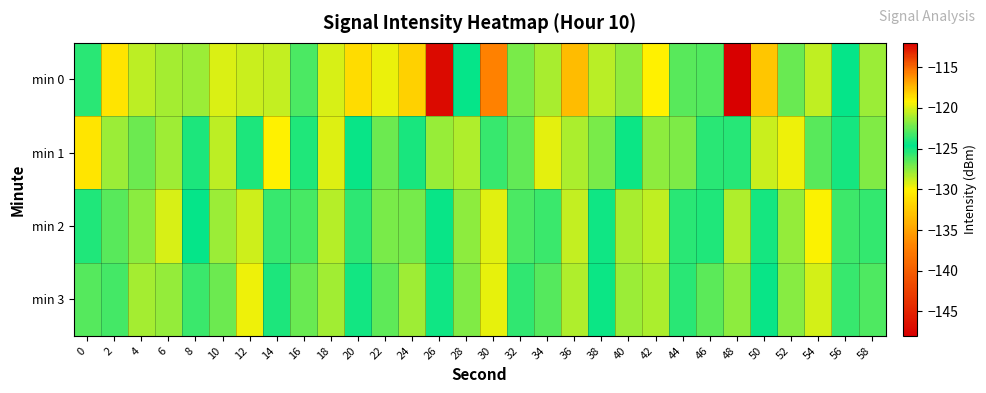

Which series has the widest spread of values?

min 0